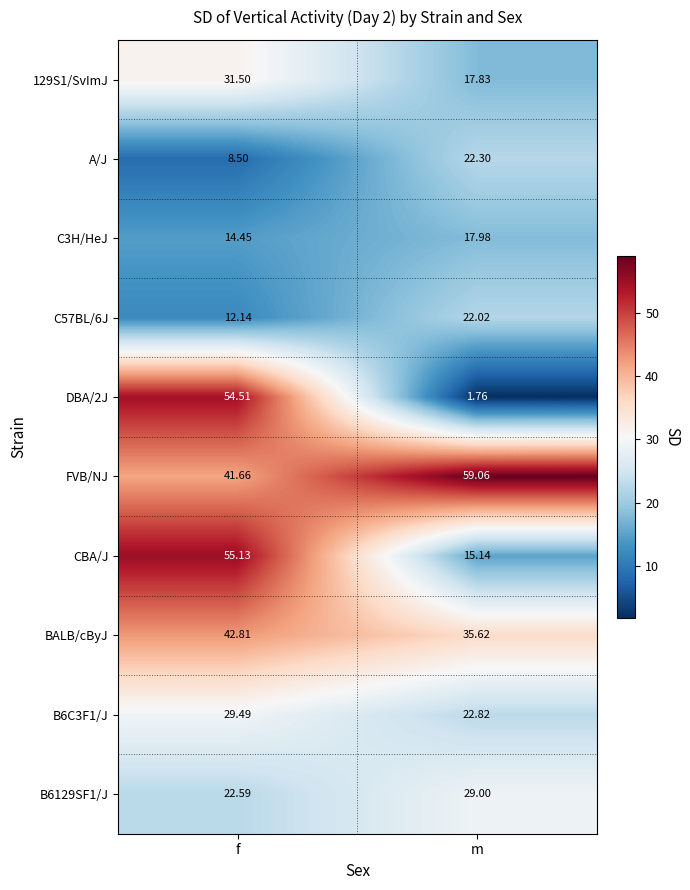

At which label is A/J closest to 15?

f